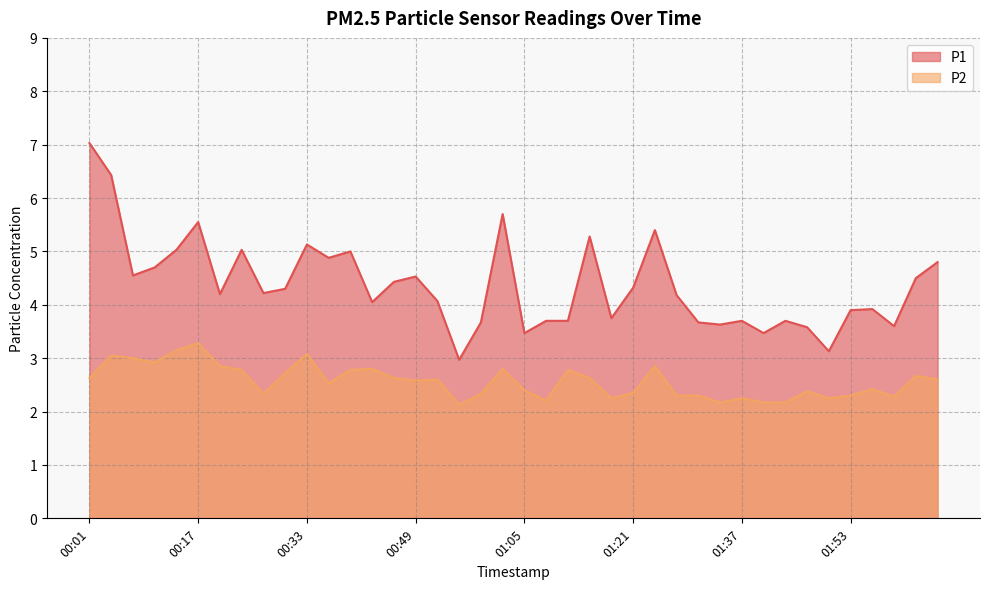

Is the value of P1 at 01:56 greater than the value of P2 at 01:50?

Yes